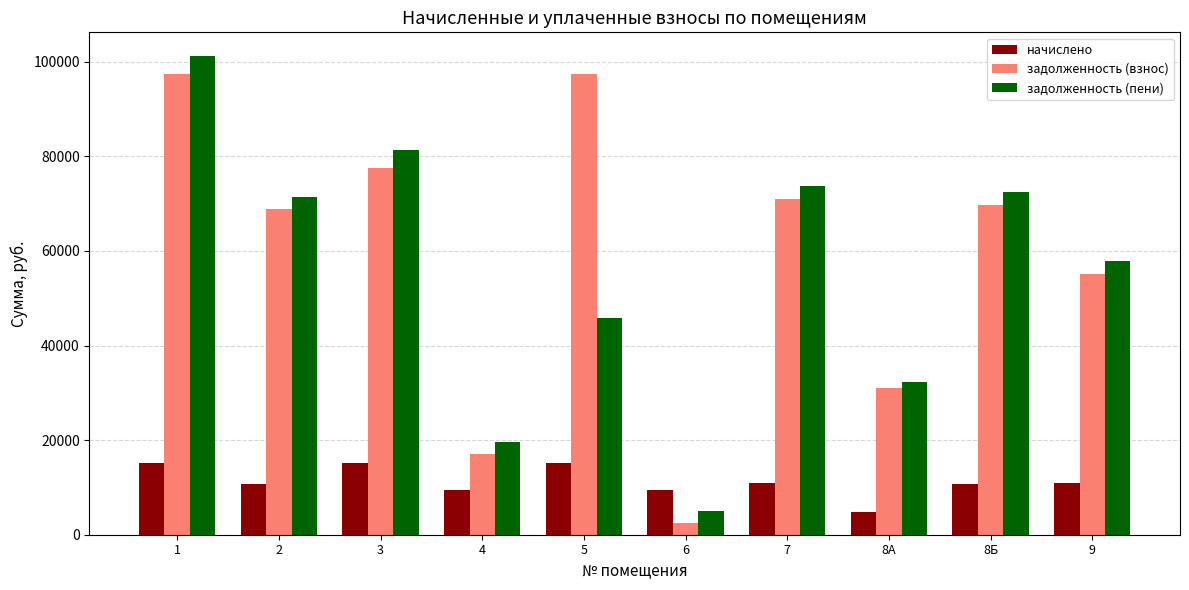

At which label does задолженность (пени) reach its minimum?

6